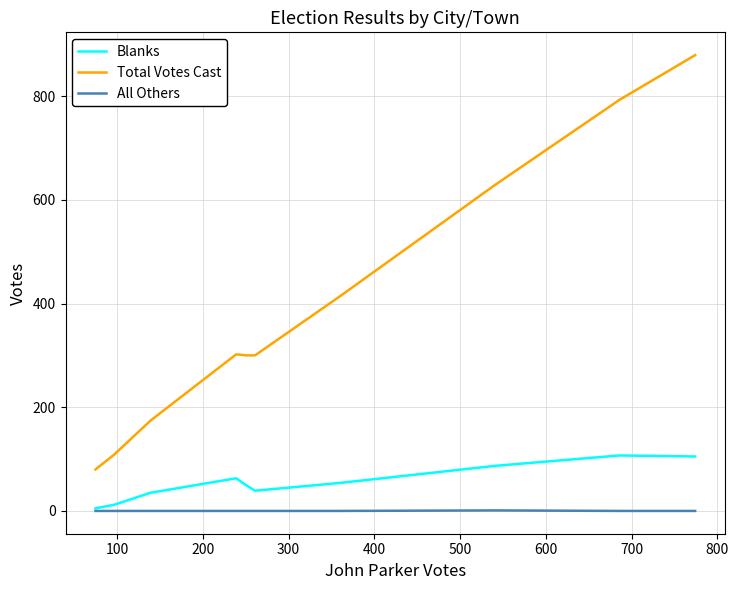

How many distinct data groups are displayed?

3